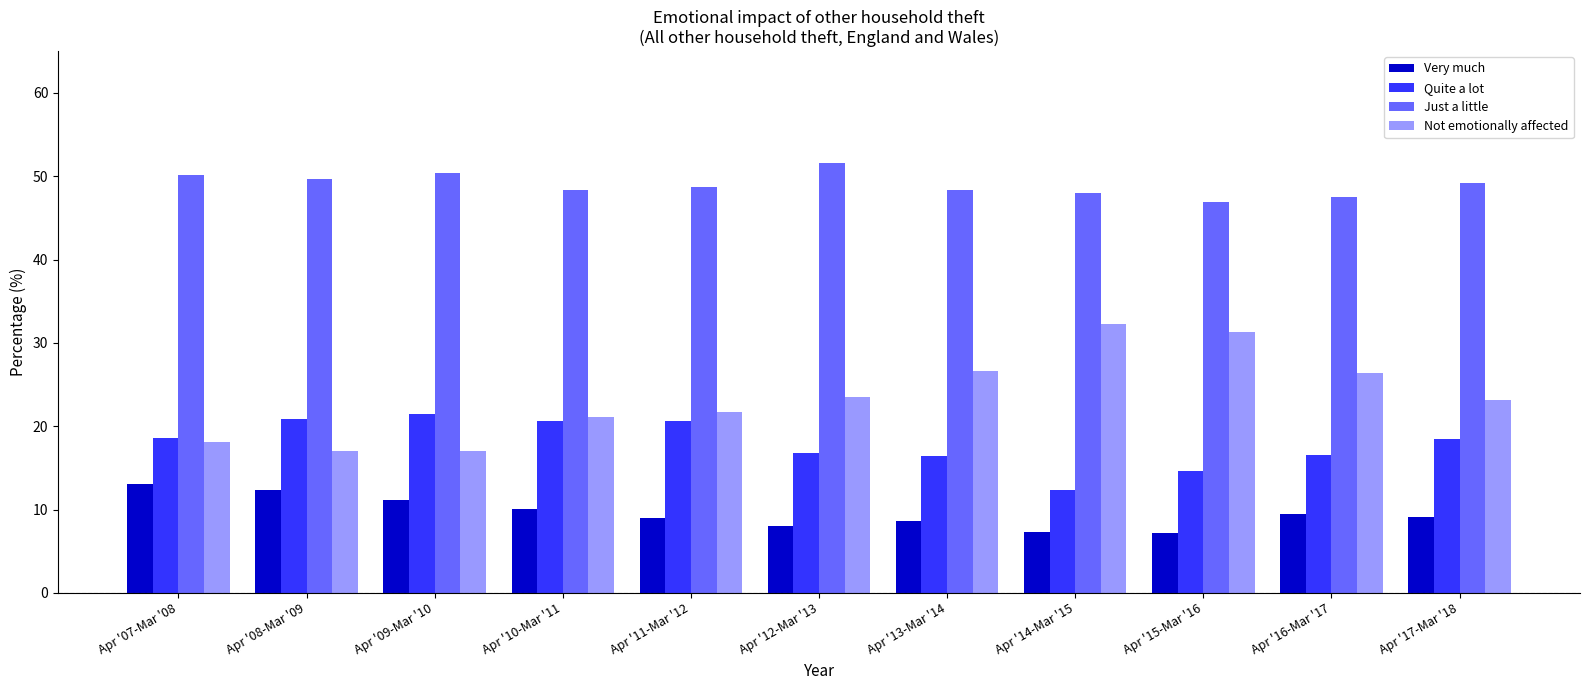

Which series has the largest range (max minus min)?

Not emotionally affected